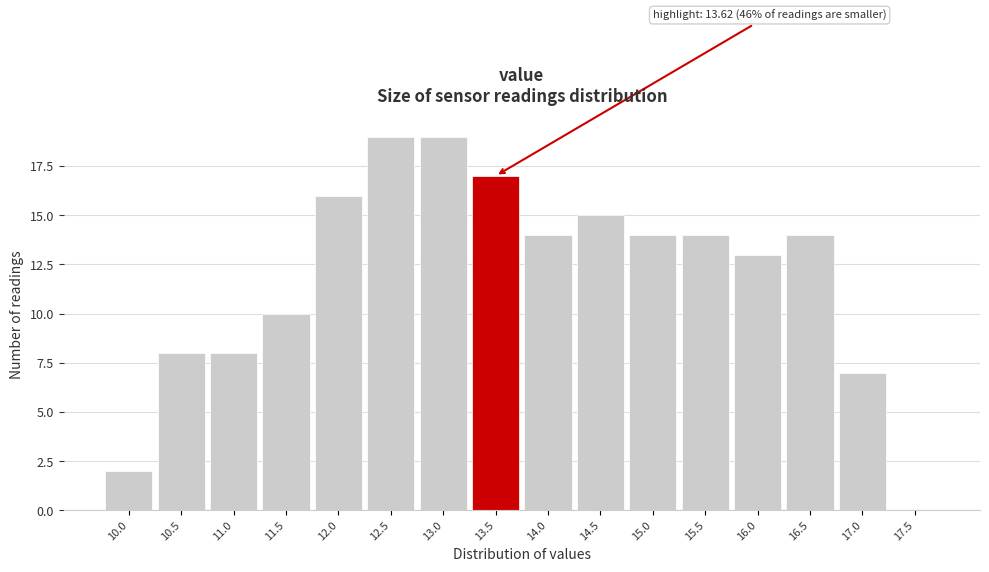

Reading left to right, what are all the values shown in this chart?

10.0=2	10.5=8	11.0=8	11.5=10	12.0=16	12.5=19	13.0=19	13.5=17	14.0=14	14.5=15	15.0=14	15.5=14	16.0=13	16.5=14	17.0=7	17.5=0